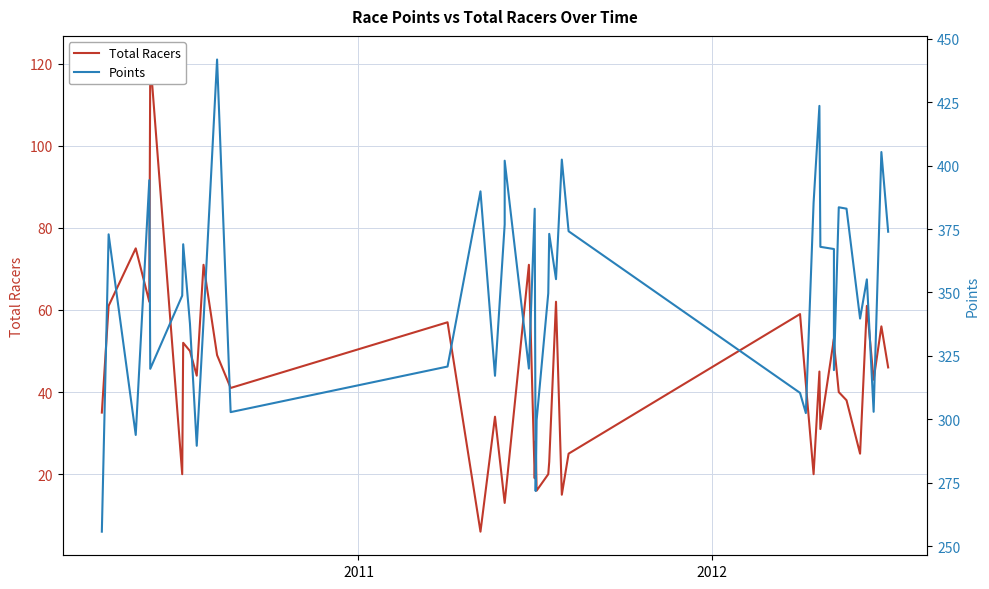

Count the number of categories in the chart.

40